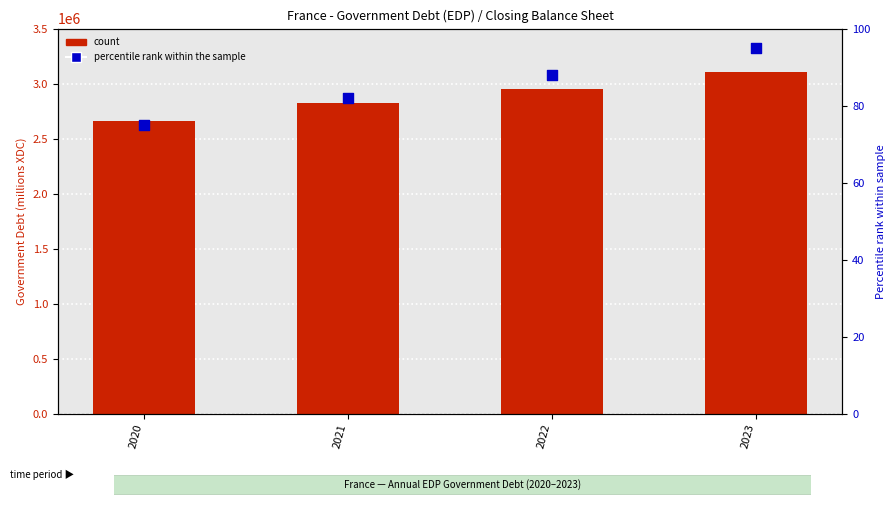

At how many categories does at least one series exceed 237434?

4